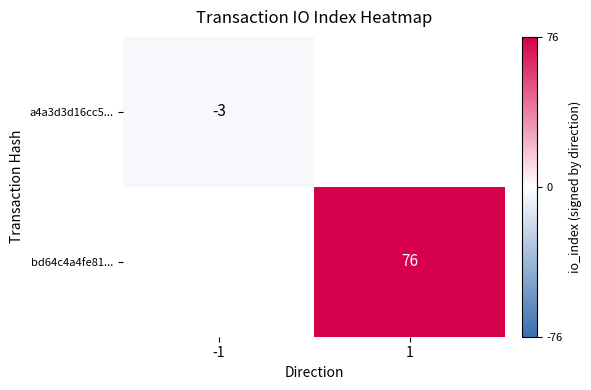

True or false: a4a3d3d16cc5... has a value of -2 at -1.

False